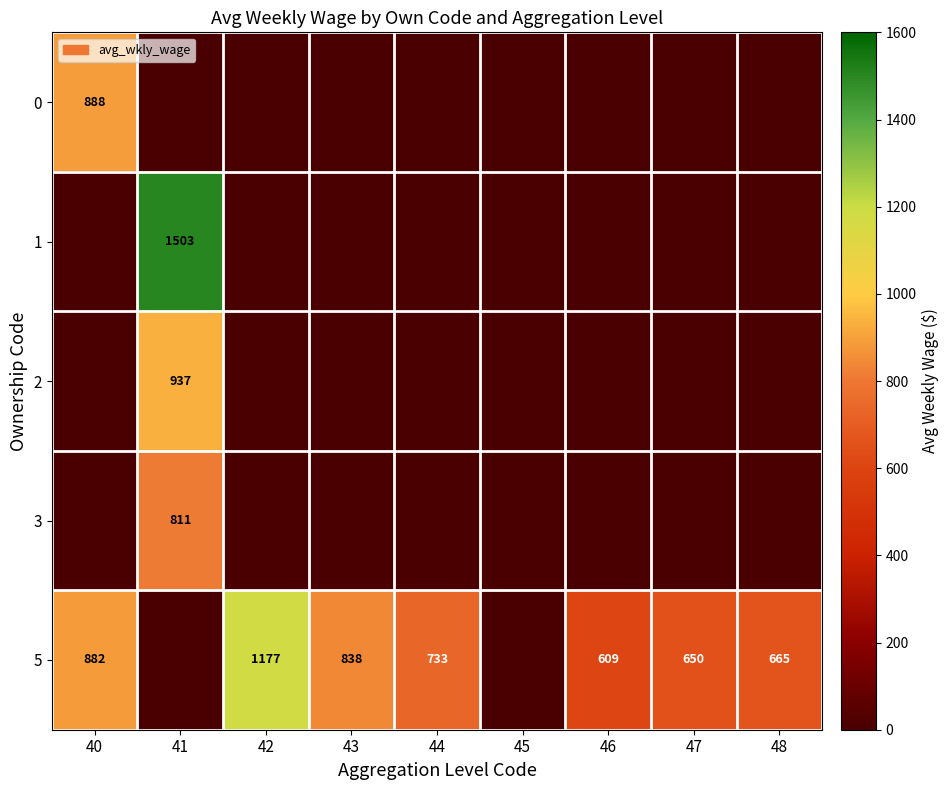

Is the value of 5 at 46 greater than the value of 3 at 41?

No